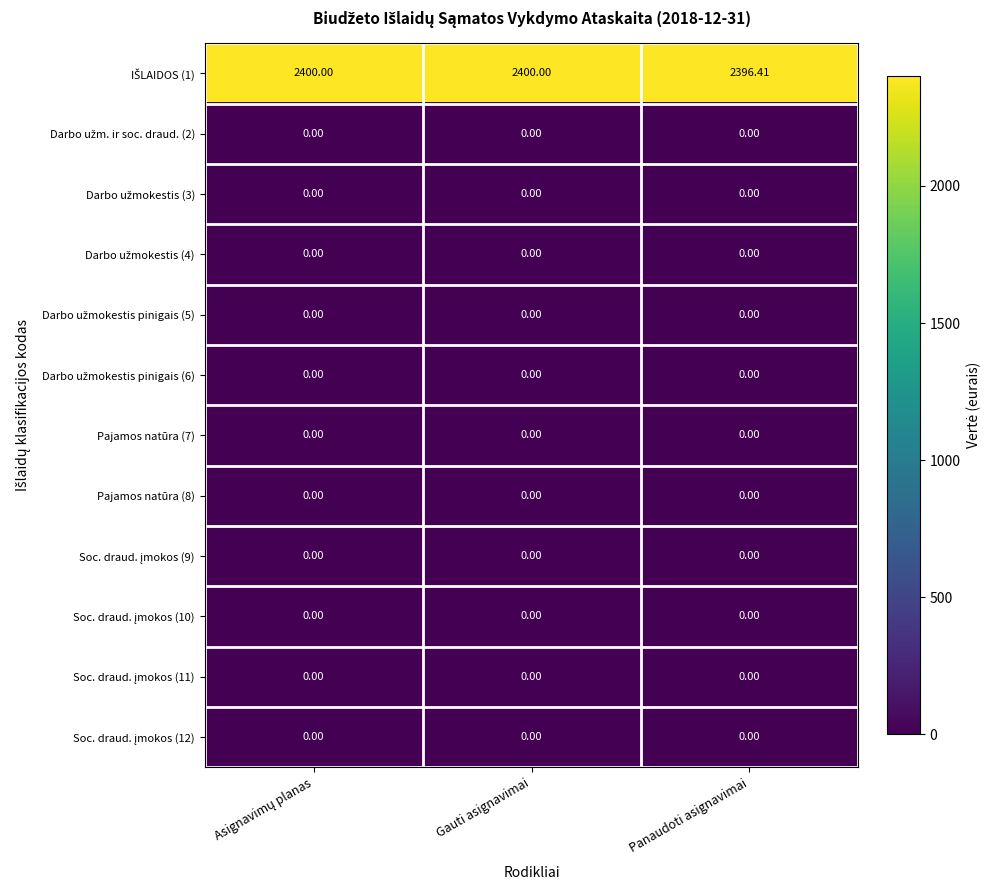

At how many categories does at least one series exceed 93?

3